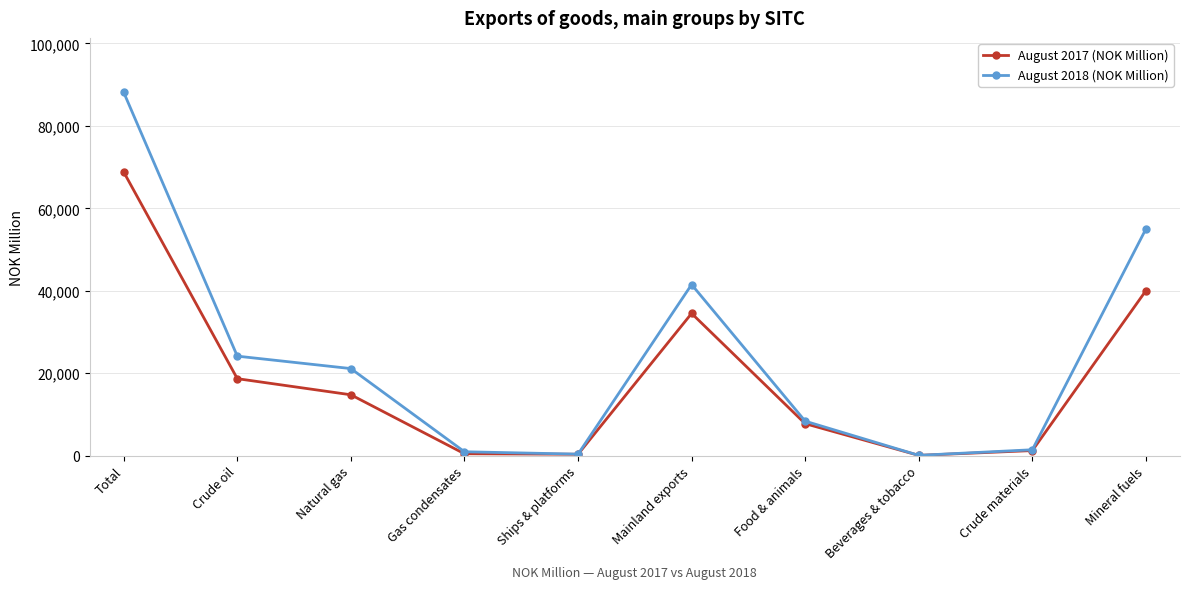

True or false: August 2017 (NOK Million) has more than 1 points higher than both neighbors.

False